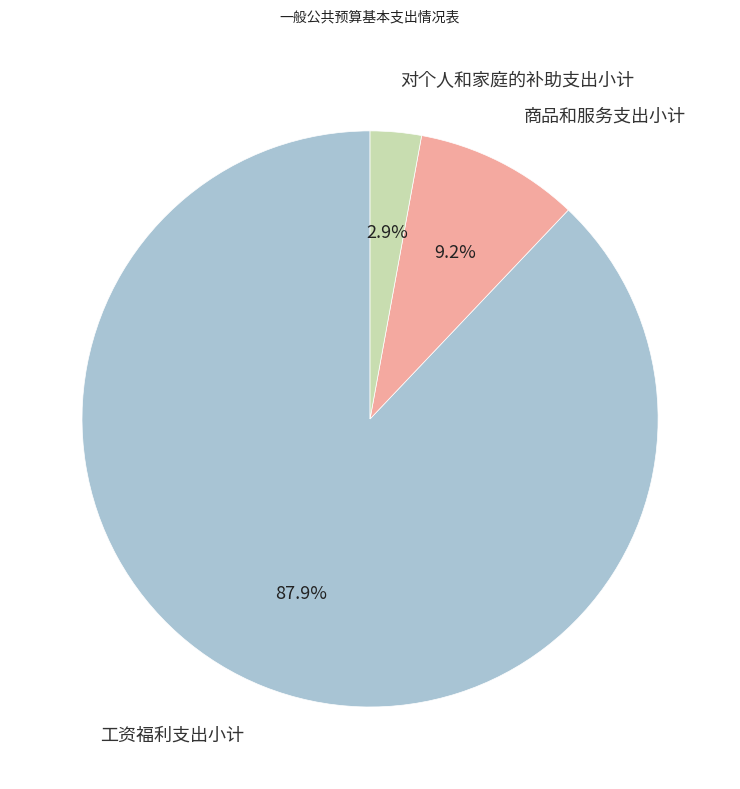

Rank the categories by value from lowest to highest.

对个人和家庭的补助支出小计, 商品和服务支出小计, 工资福利支出小计